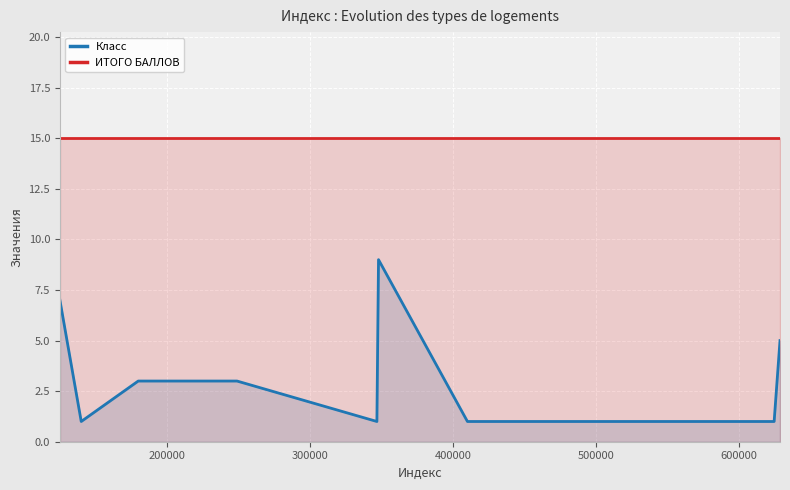

How many data points does each series have?

10